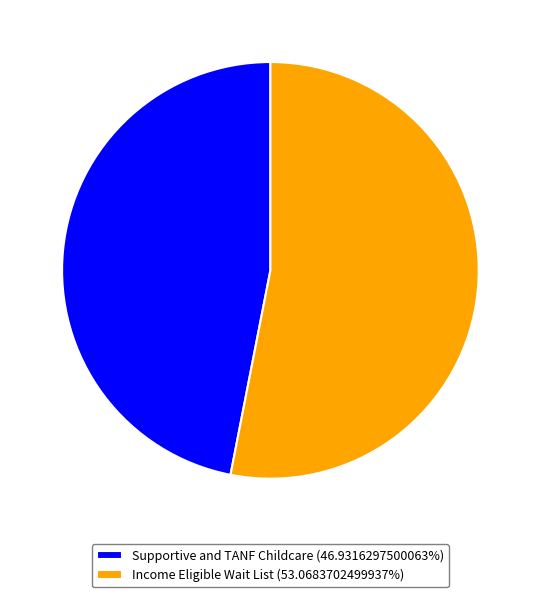

Is Supportive and TANF Childcare (46.9316297500063%) the majority of the pie?

No